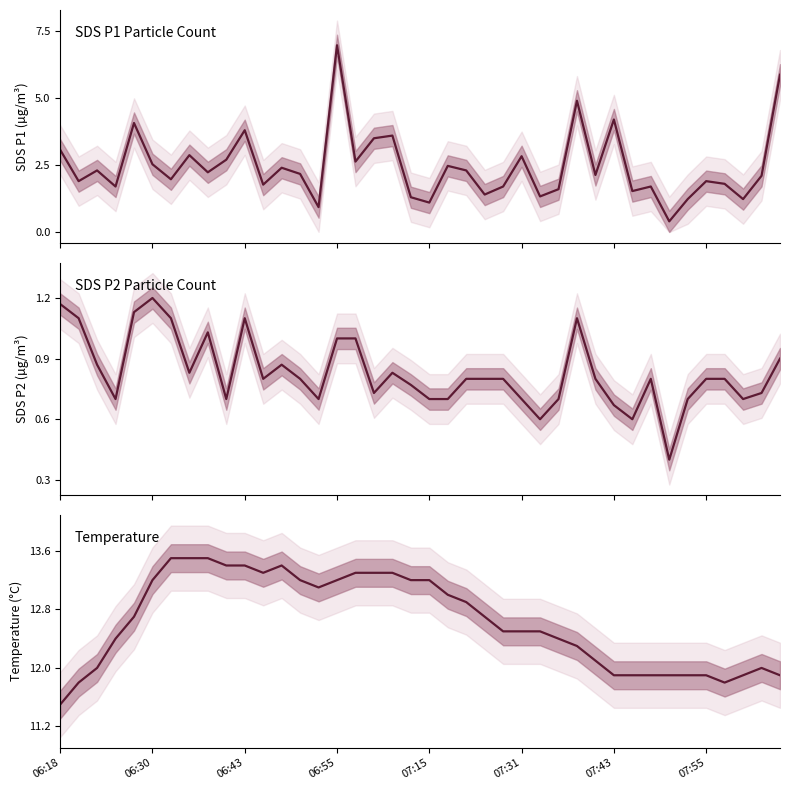

Which category has the lowest value in the SDS P2 Particle Count series?

33